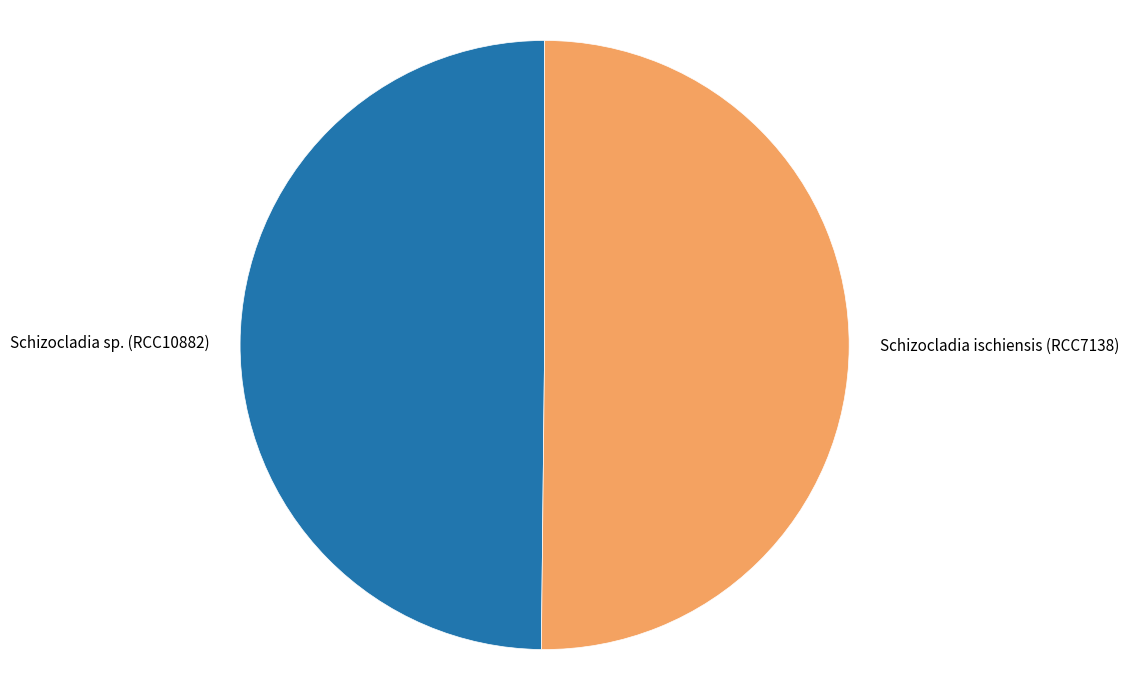

Do Schizocladia ischiensis (RCC7138) and Schizocladia sp. (RCC10882) together represent more than half of the pie?

Yes